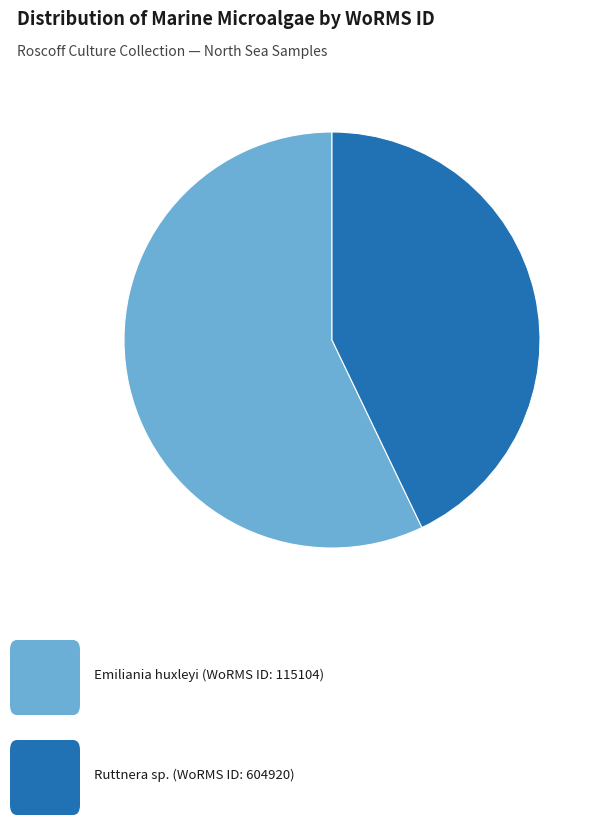

Is there a majority slice in this chart?

Yes